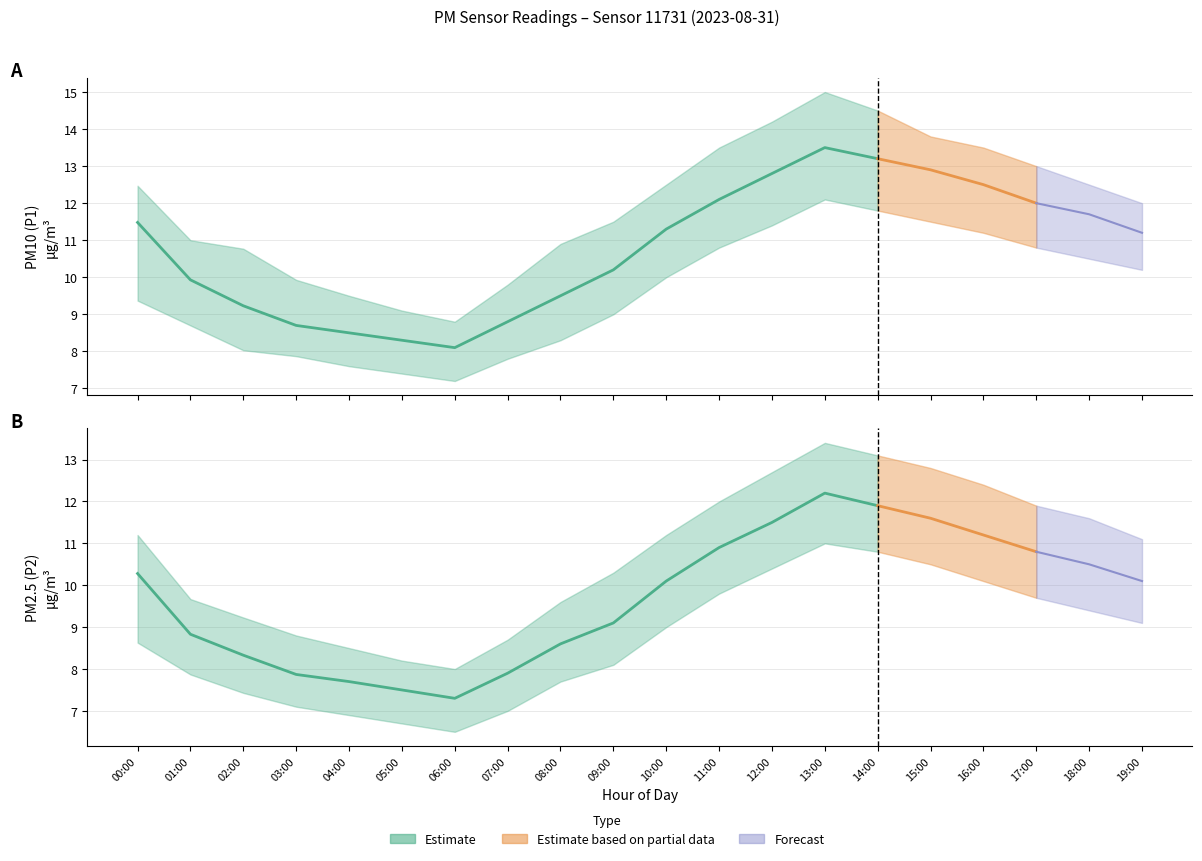

What is the minimum value shown in the chart?

6.5